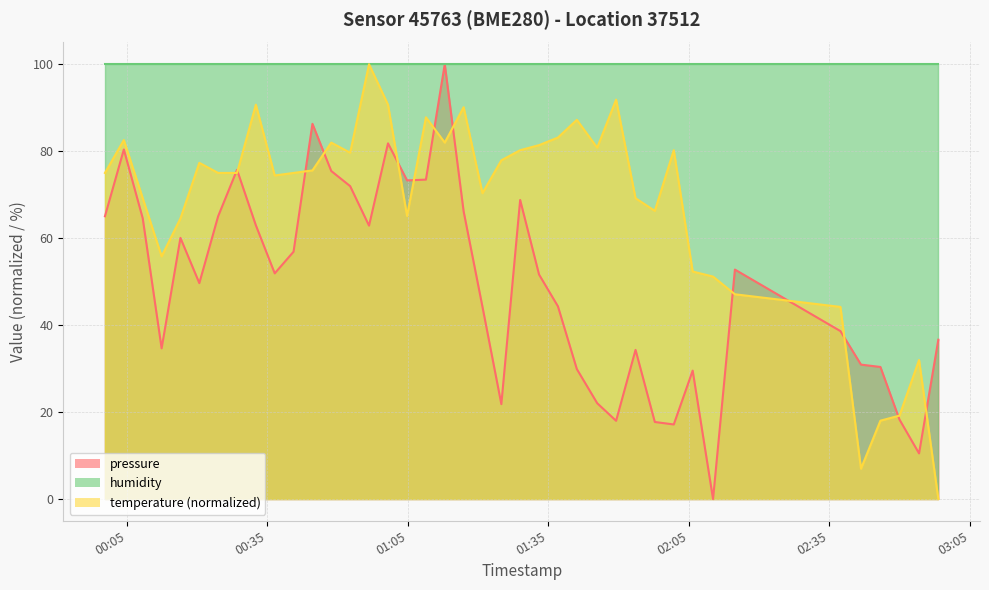

What is the minimum value for humidity?

100.0